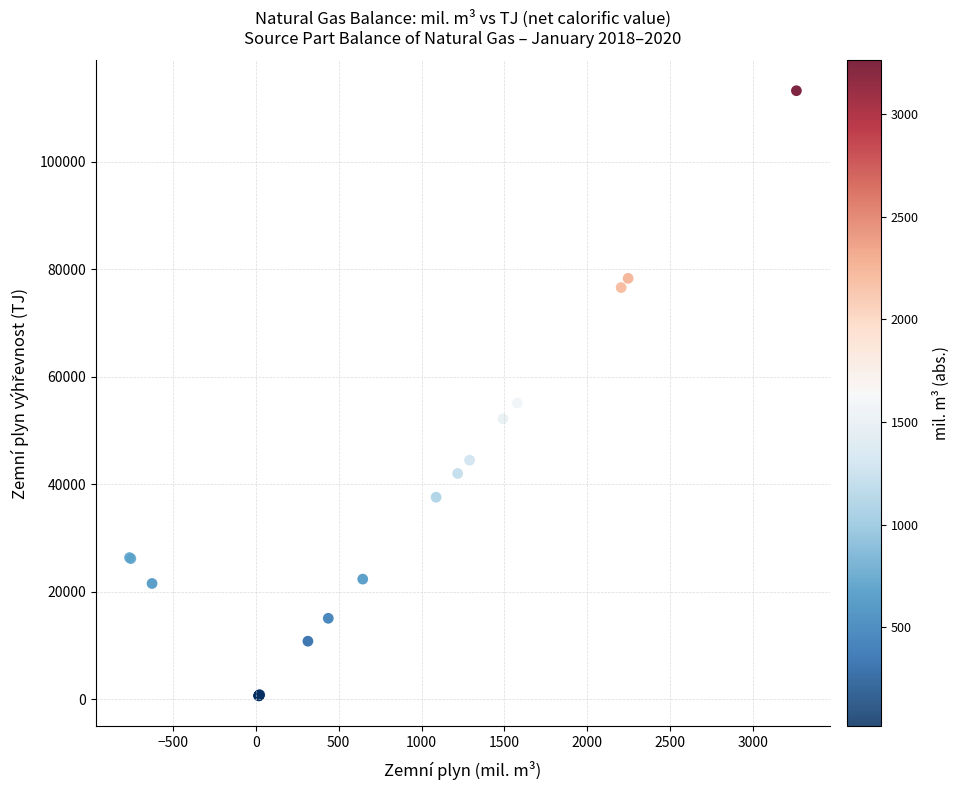

What Y value in the scatter plot is closest to 56928?

55110